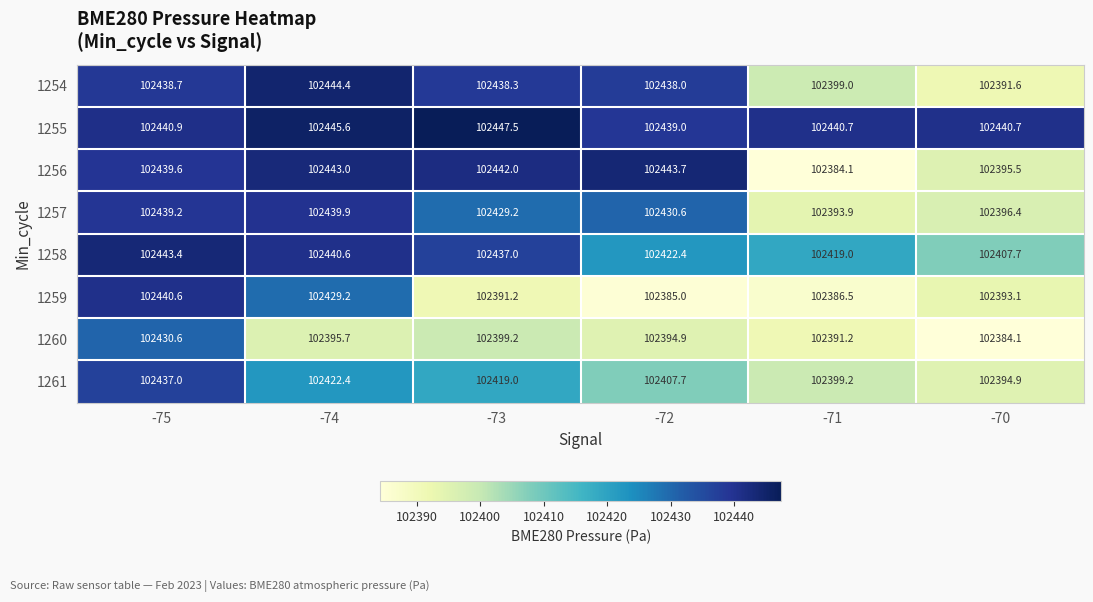

At how many categories does at least one series exceed 102398?

6